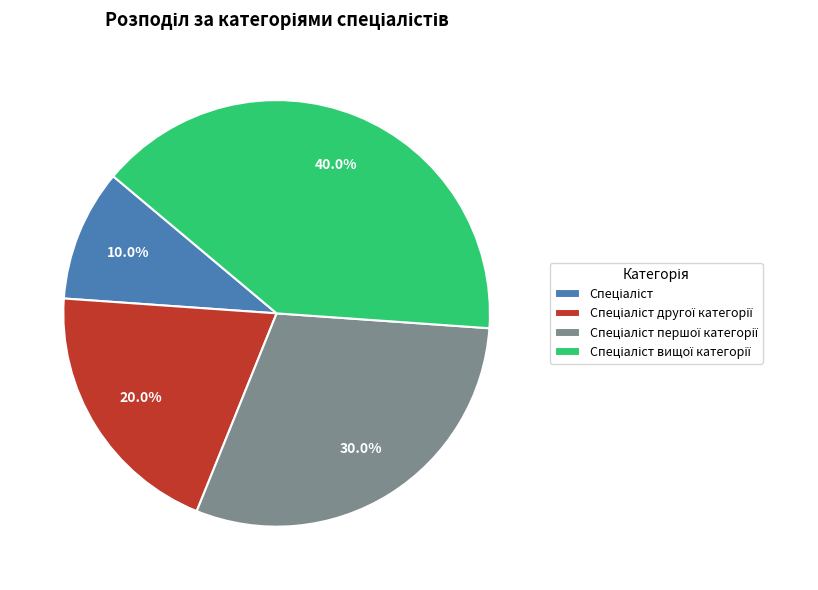

Does any single category account for the majority?

No